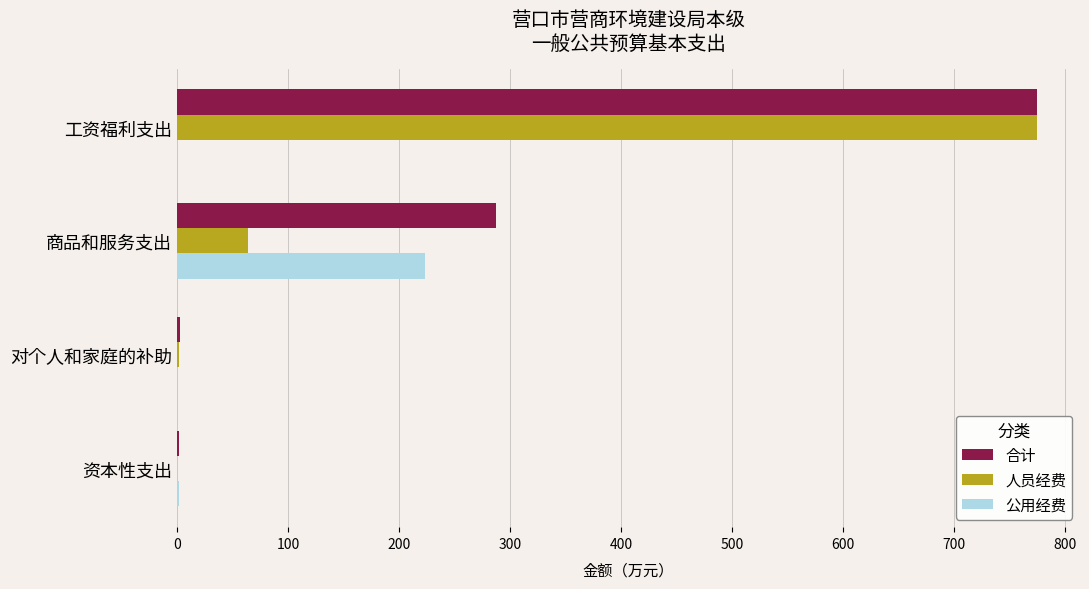

The value of 人员经费 at 工资福利支出 is 774.6. True or false?

True